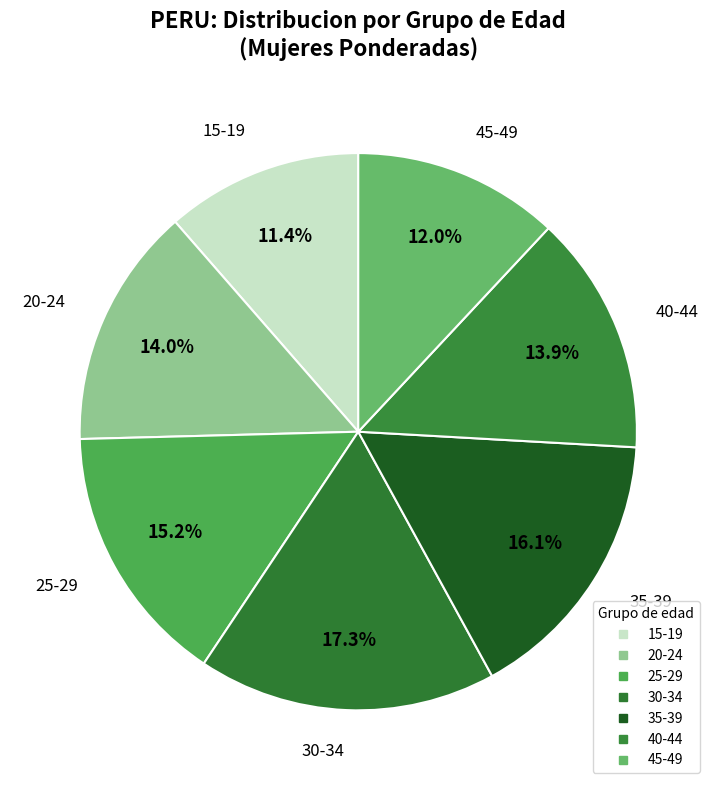

To the nearest percent, what percentage of the pie is 30-34?

17%